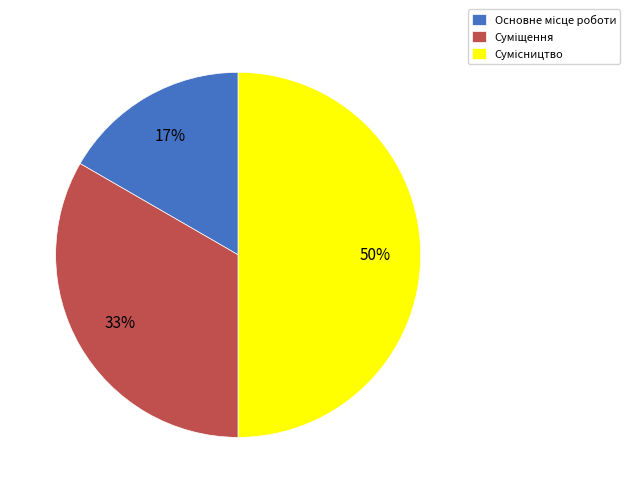

To the nearest percent, what is the difference between the largest and smallest slice percentages?

33%